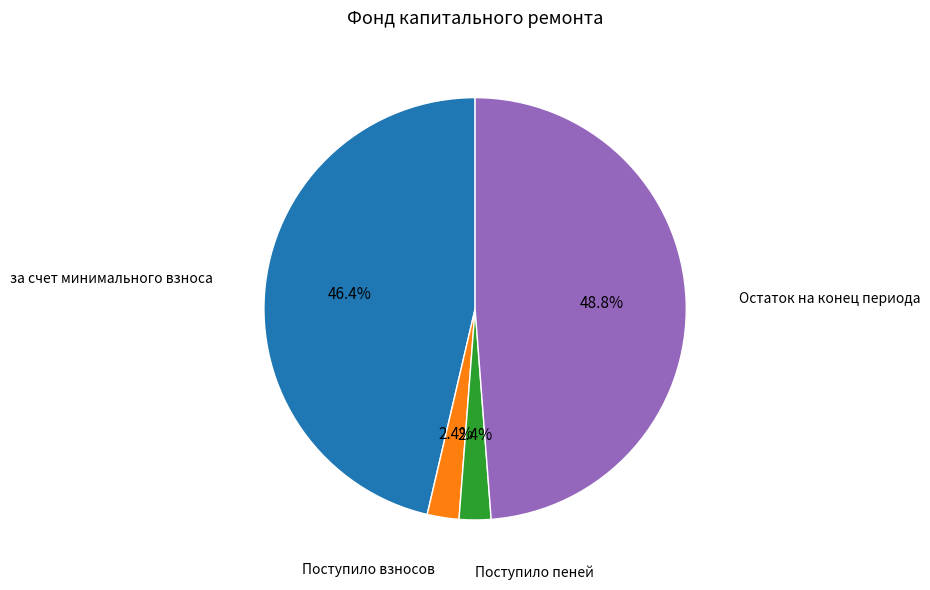

Does any single category account for the majority?

No